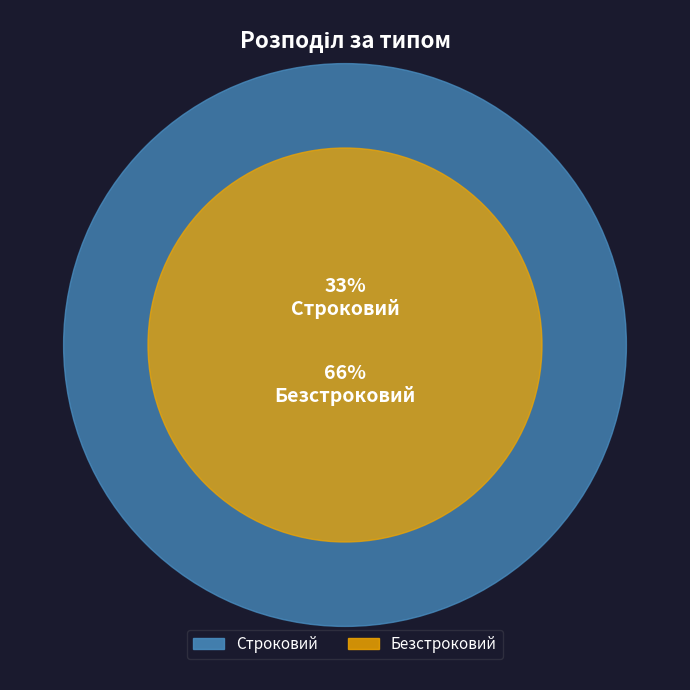

Is there any slice that represents more than half of the pie?

Yes